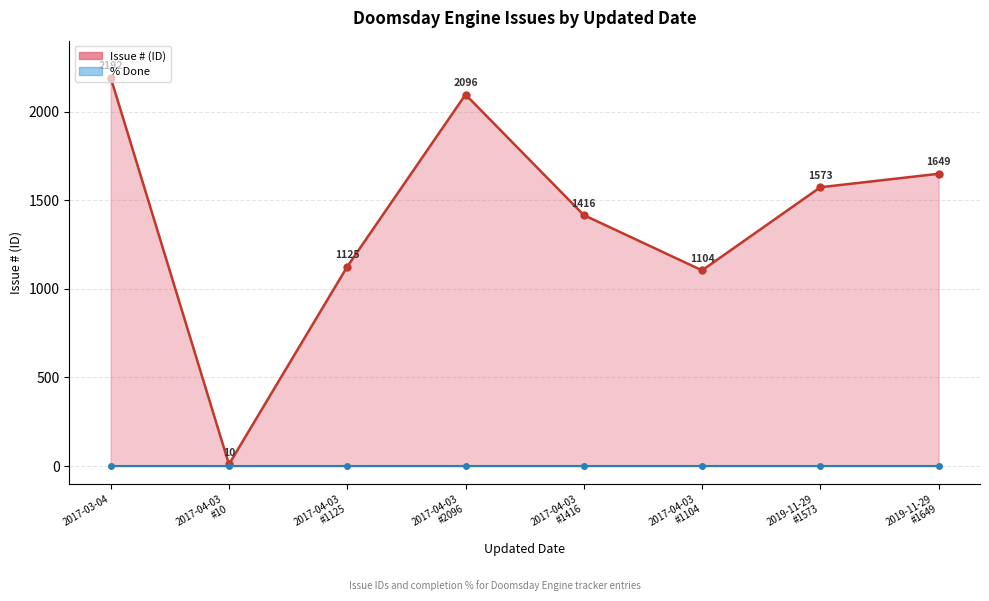

What is the label of the 3rd point from the right?

2019-11-29
(#1649)